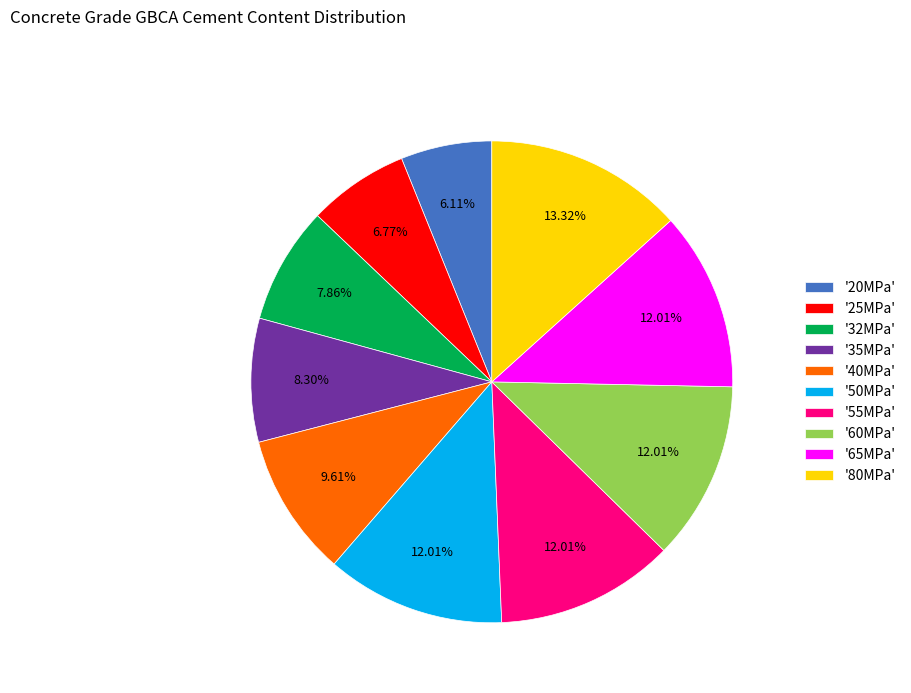

Is there a majority slice in this chart?

No